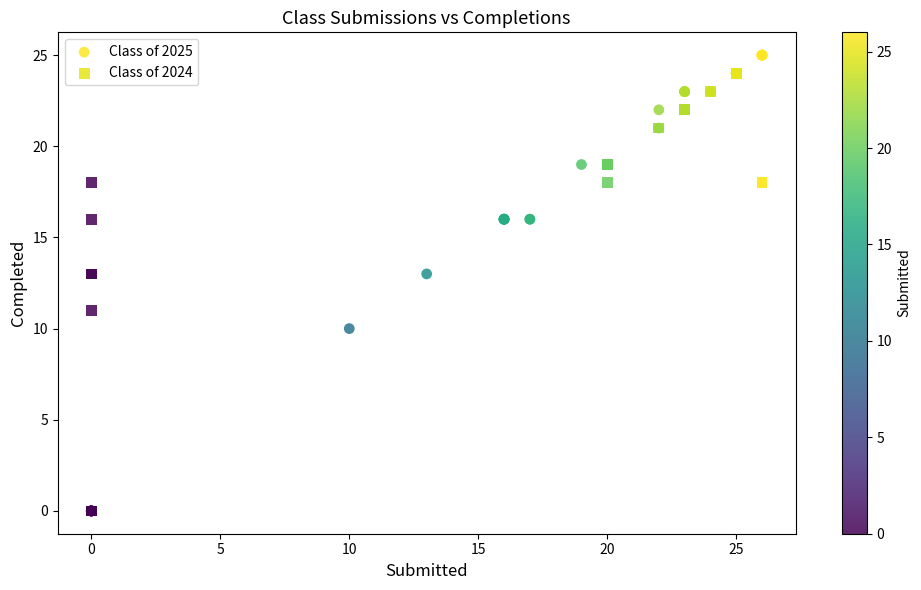

Which series has the widest spread of Y values?

Class of 2025